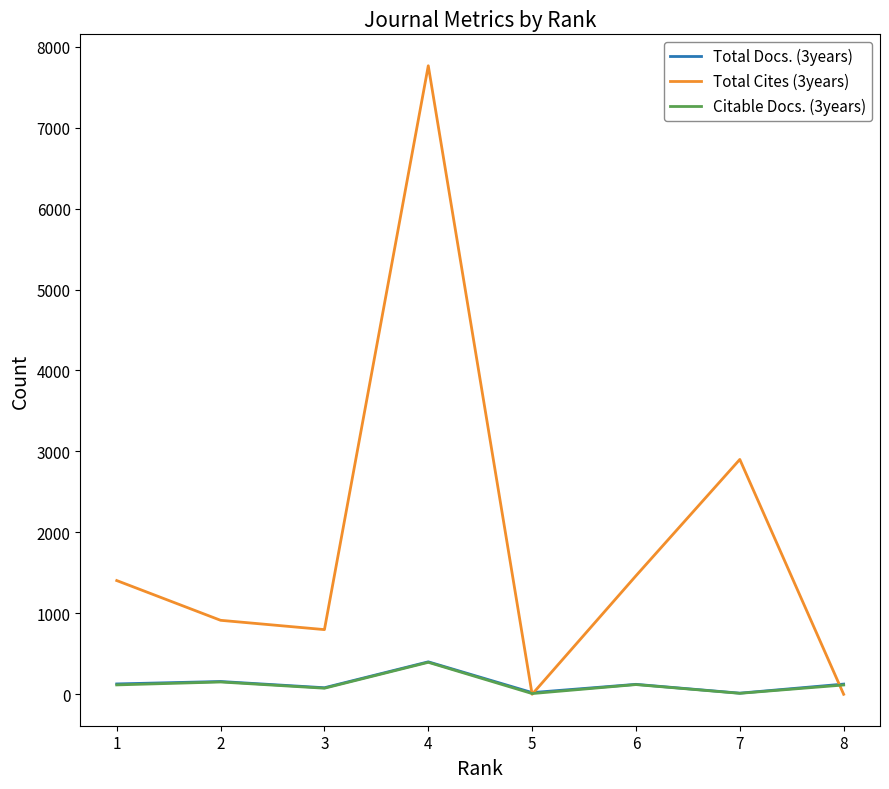

The value of Total Cites (3years) at 1 is 1405. True or false?

True